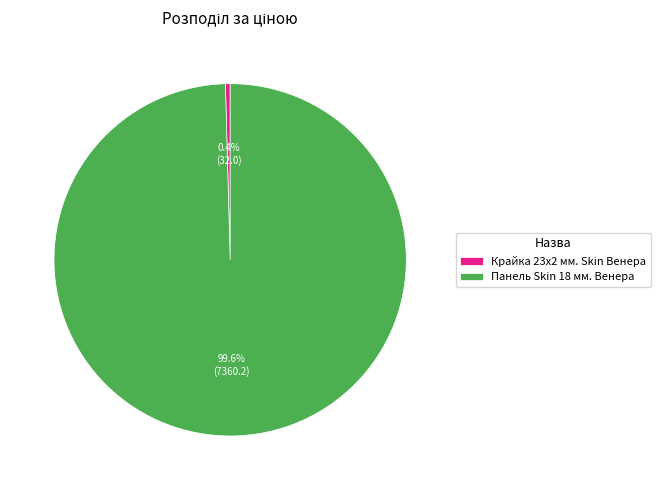

Which category accounts for the majority?

Панель Skin 18 мм. Венера